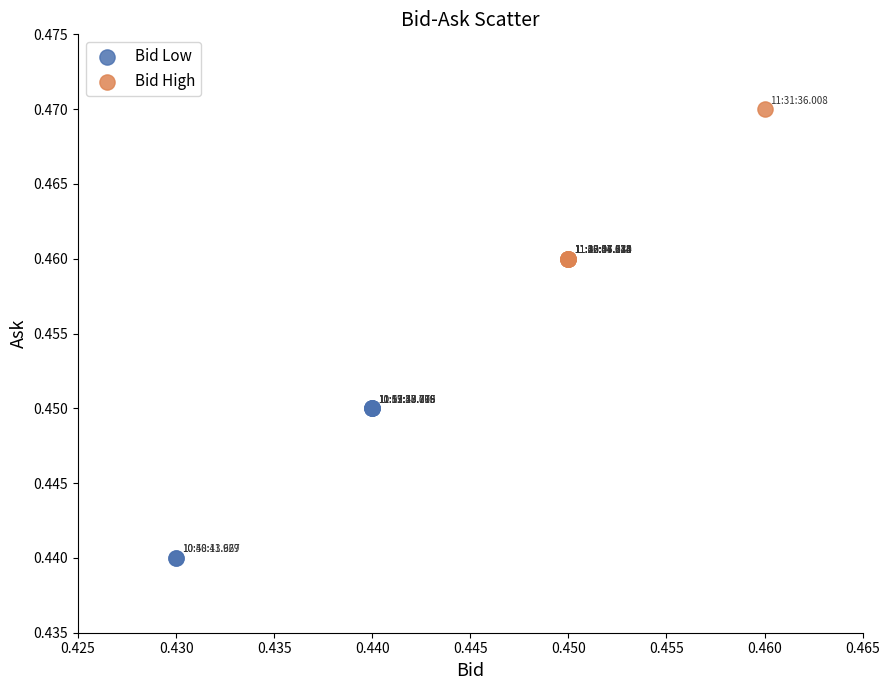

What are all the series names shown in the legend?

Bid Low, Bid High